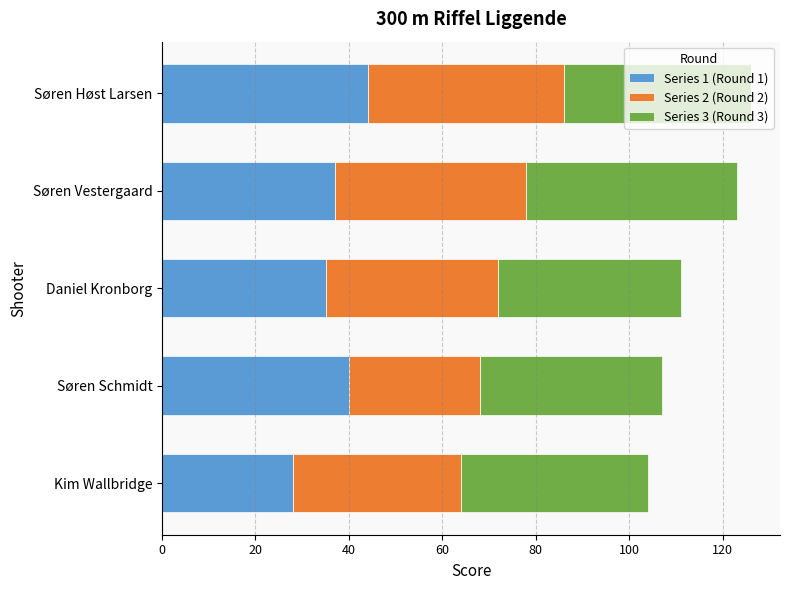

What is the lowest value of the Series 1 (Round 1) series?

28